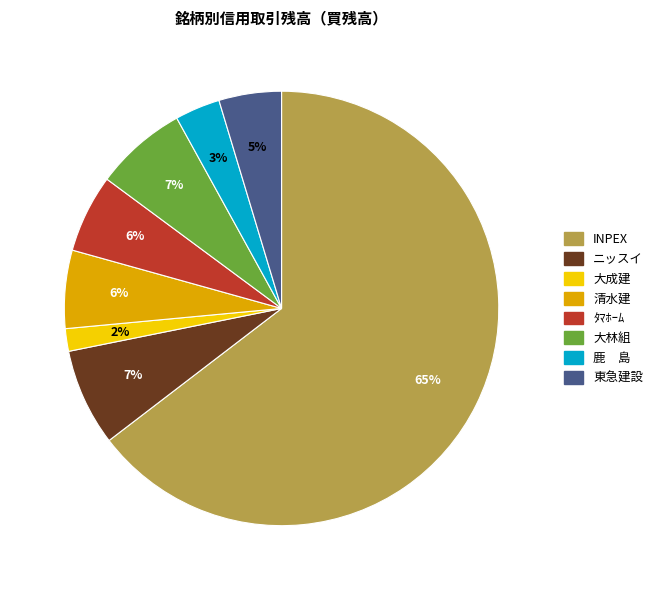

To the nearest percent, what is the average slice percentage?

12%